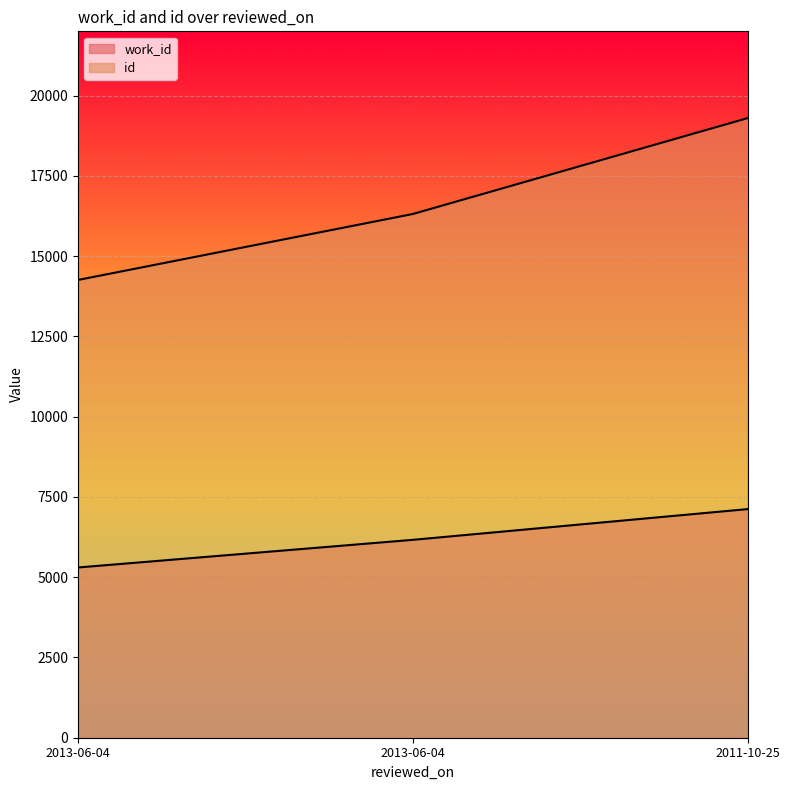

Is it true that id equals 5334 at 2013-06-04?

False